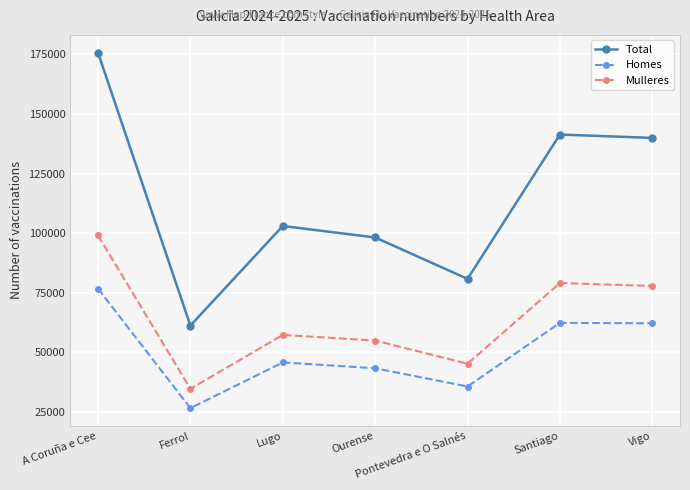

How many lines are shown in the chart?

3